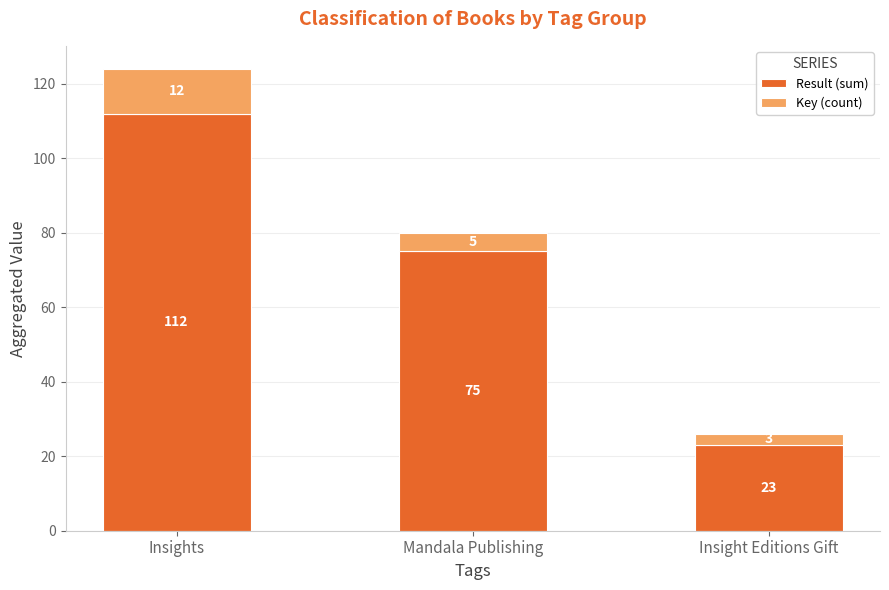

The value of Result (sum) at Insight Editions Gift is 31. True or false?

False